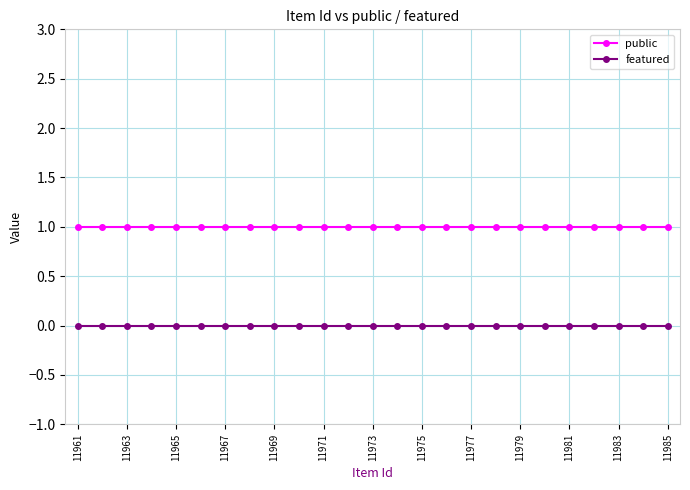

Rank the series by their average value, from lowest to highest.

featured, public